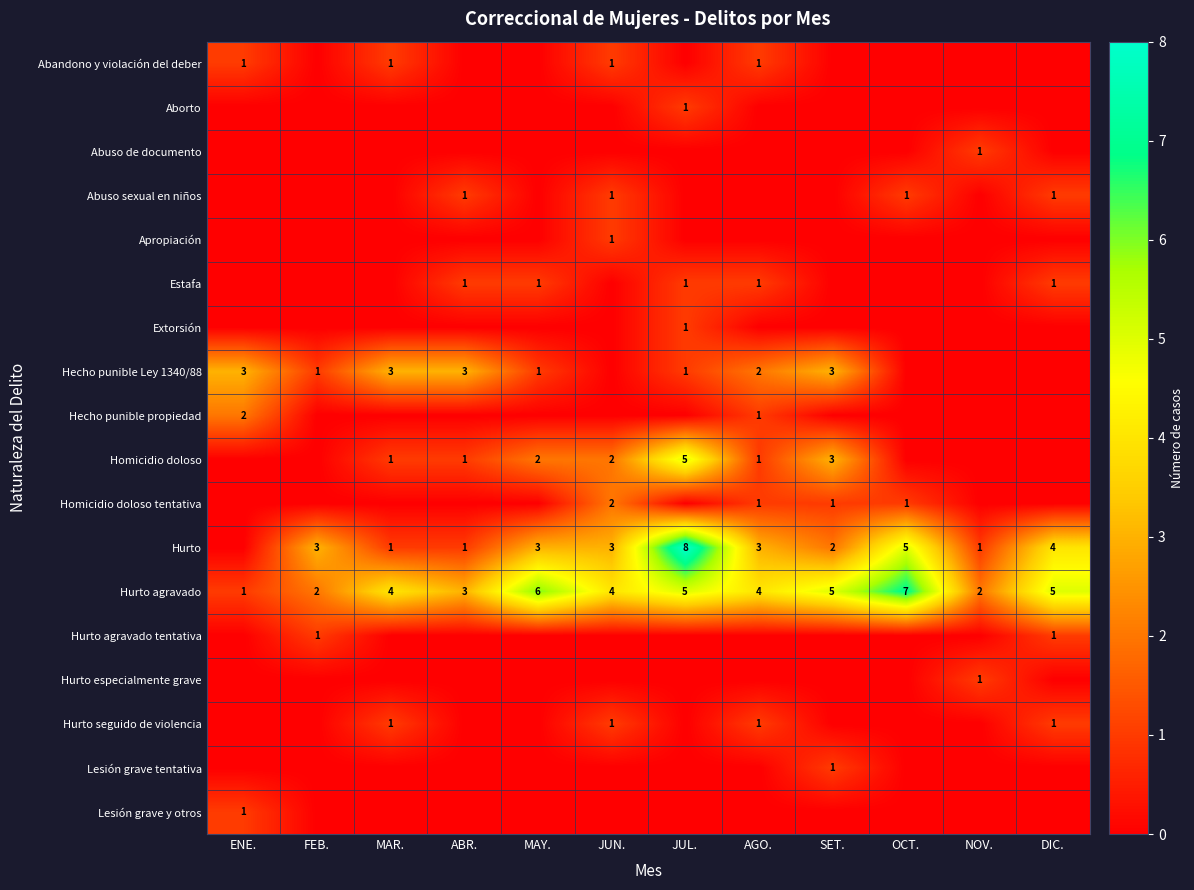

The Hurto agravado series shows 5 at JUL.. True or false?

True